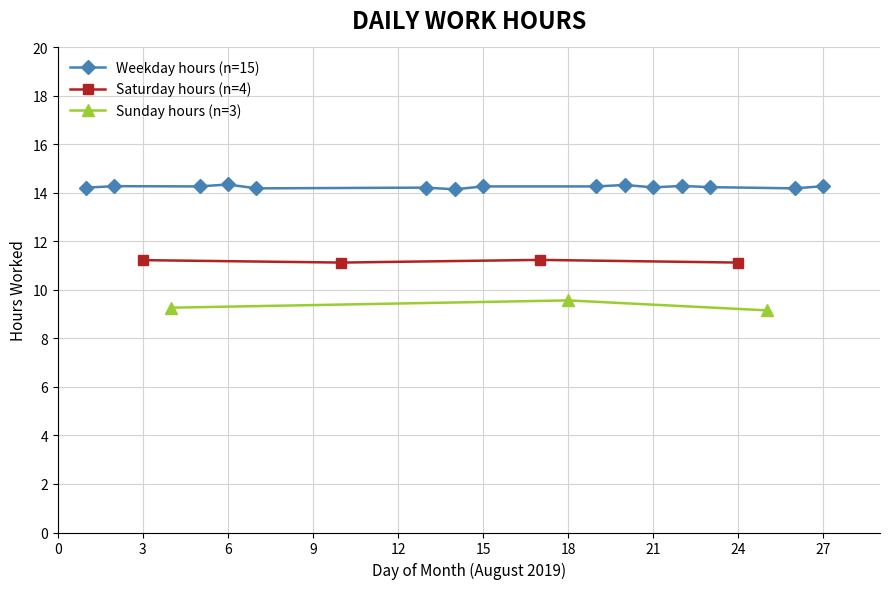

True or false: Day shift hours (n=working days) and Smoothed trend intersect in this chart.

False